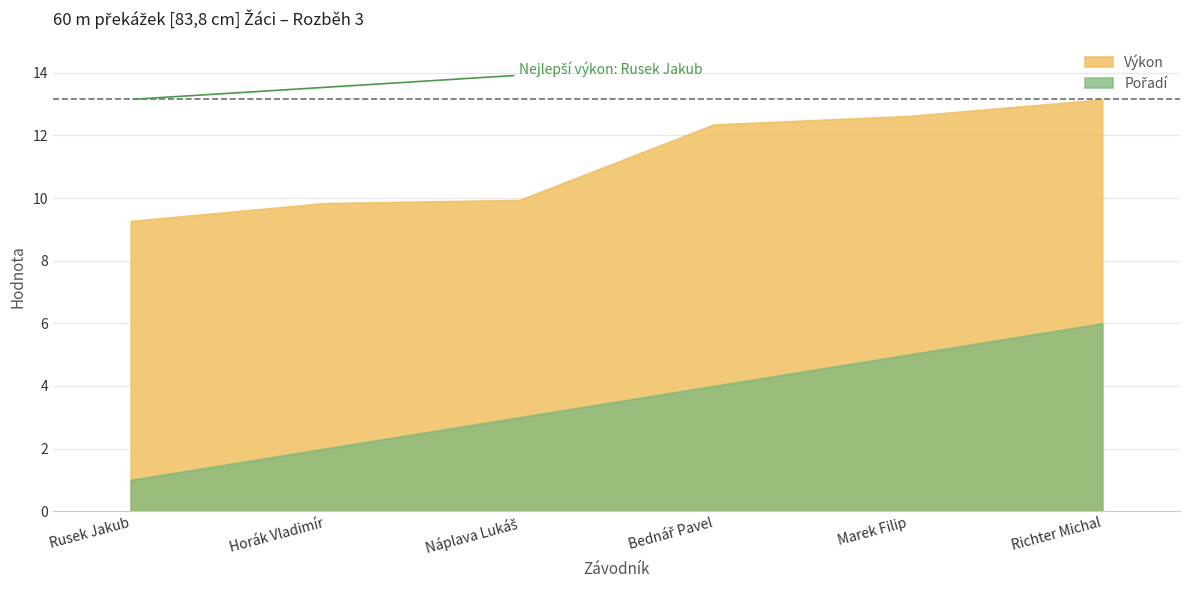

Does the chart display data point markers on the line(s)?

No